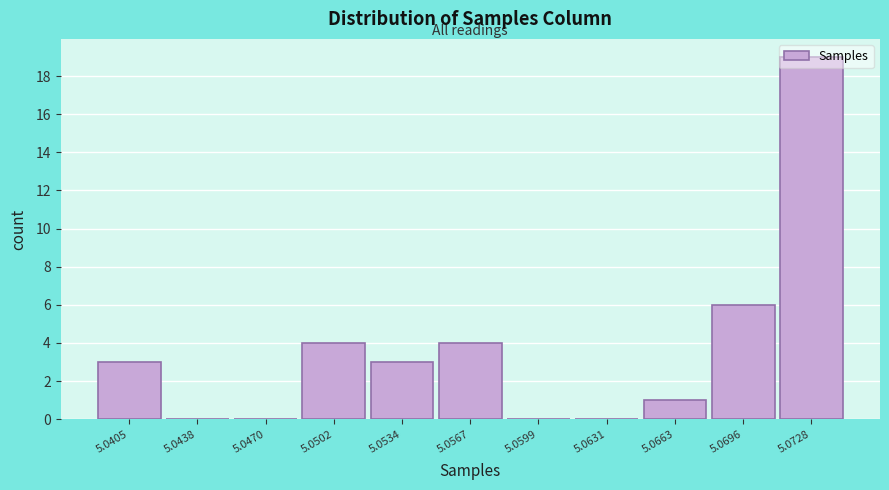

What is the greatest value displayed?

19